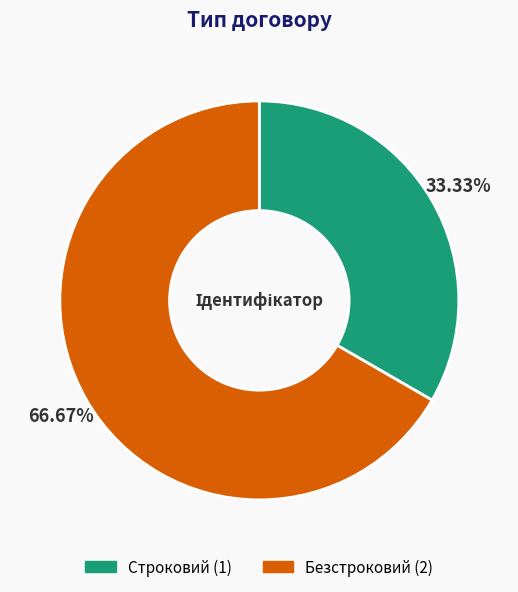

Is it true that Безстроковий is 67% of the pie?

True